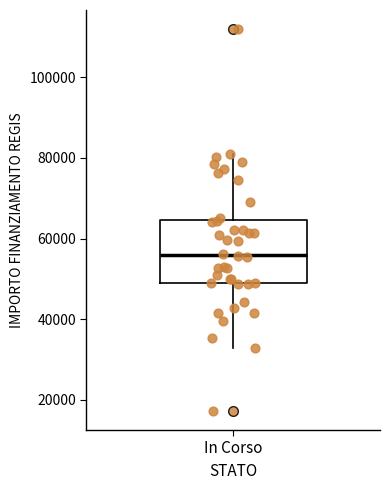

Transcribe this box plot: give where the median line is, the range the box spans, and where the two whiskers end, as read against the y-axis. The values are not printed on the chart, so give them approximately, as read against the axis.

median 56000, box 50000 to 64000, whiskers 32000 to 80000